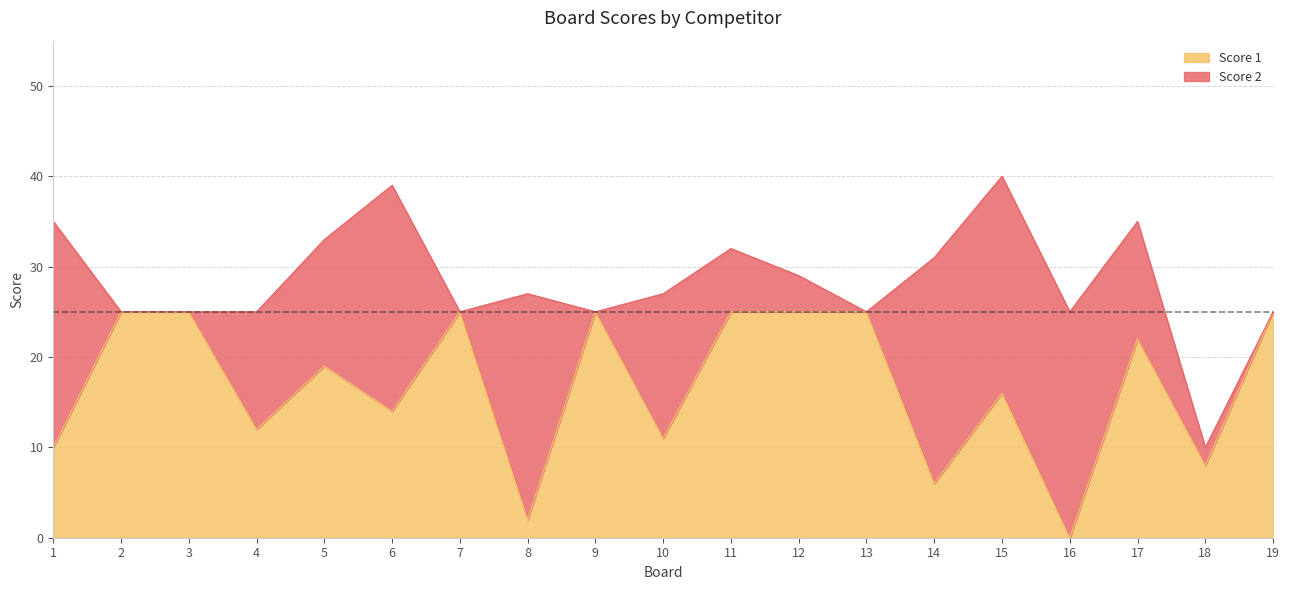

True or false: the data has more than 2 interior local peaks.

True